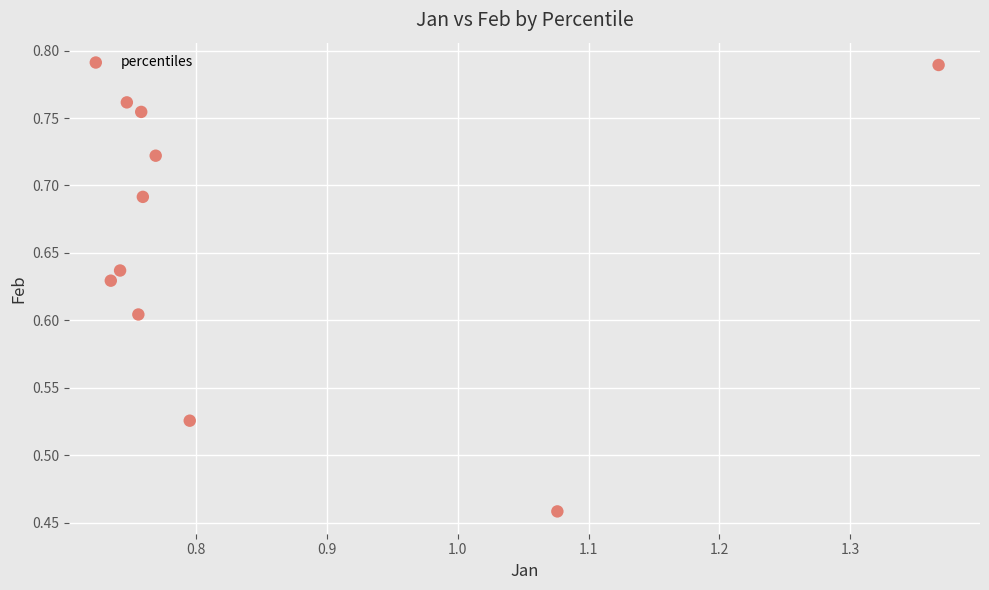

What is the average X value?

0.9